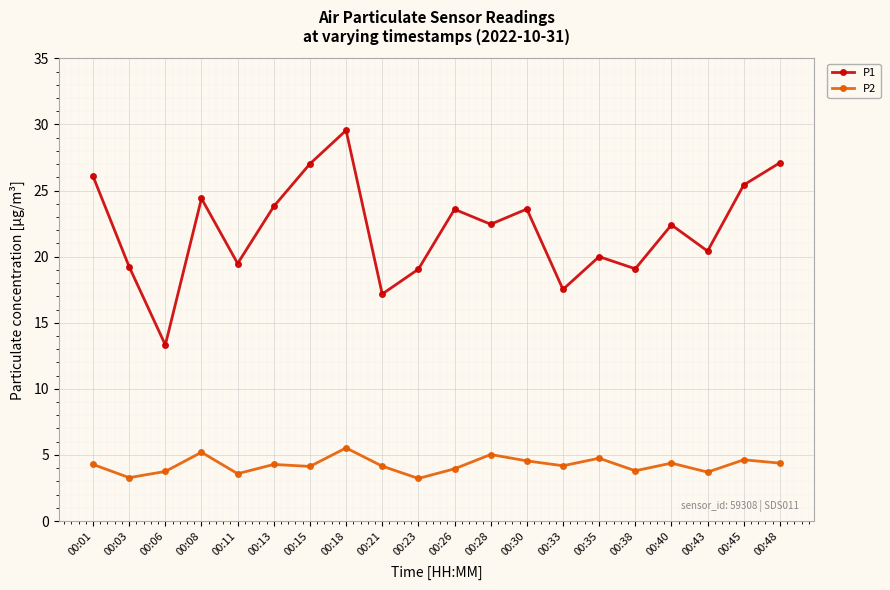

At 00:23, list the series in order from largest to smallest.

P1, P2